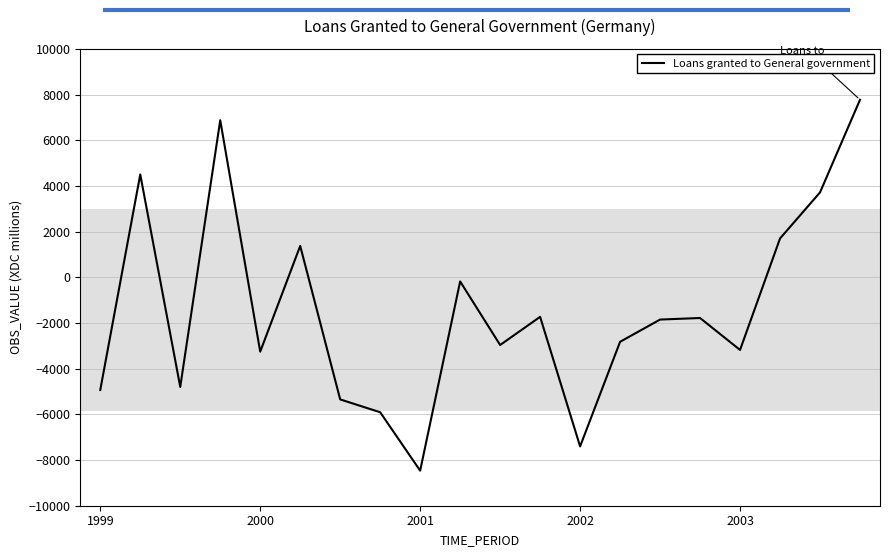

What is the greatest value displayed?

7773